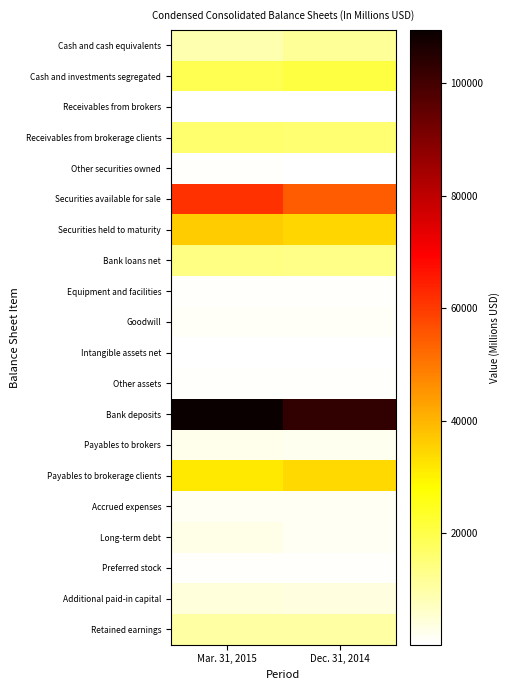

At how many categories does at least one series exceed 26494?

2